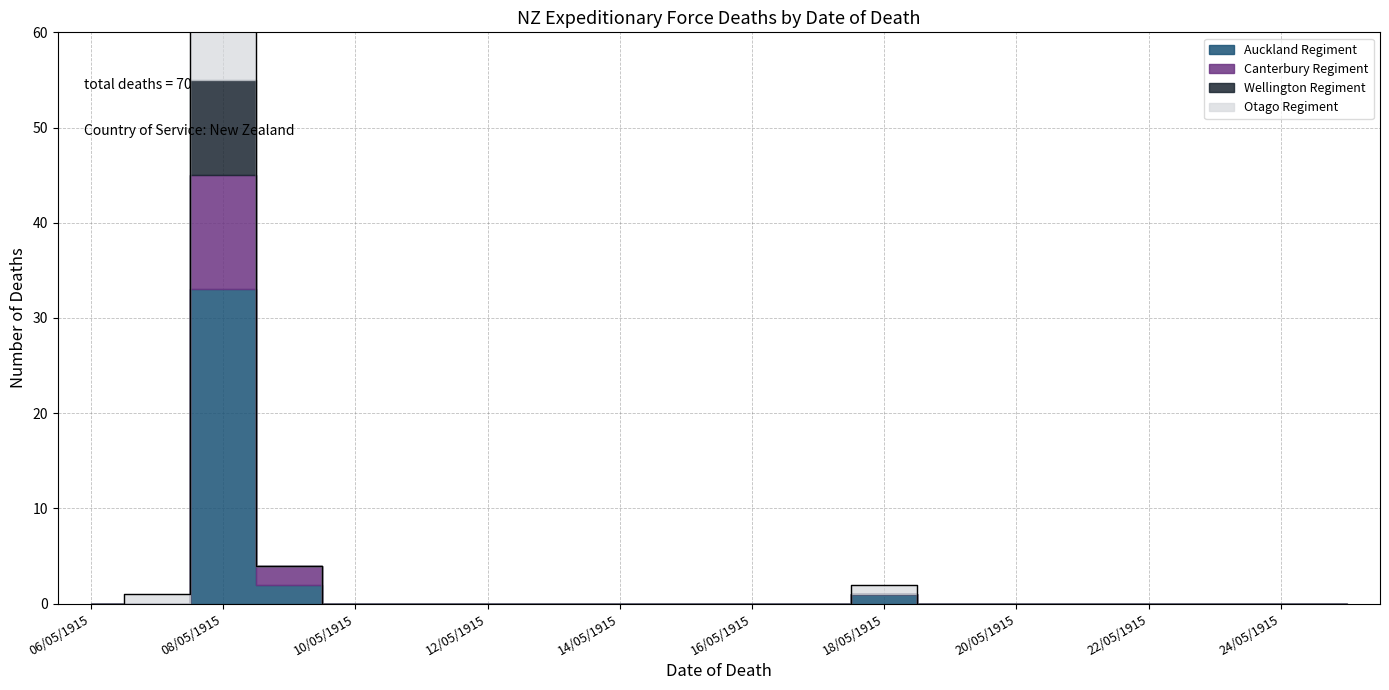

Count the number of categories in the chart.

20